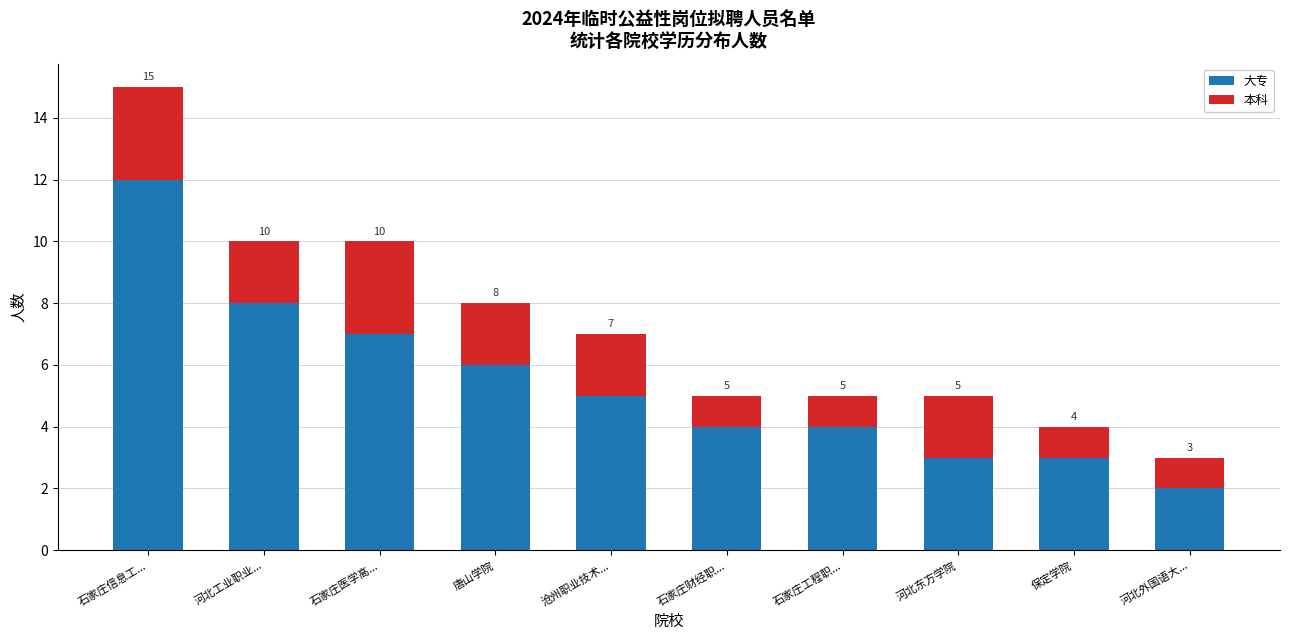

What is the approximate value of 大专 at 唐山学院, to the nearest 10?

10